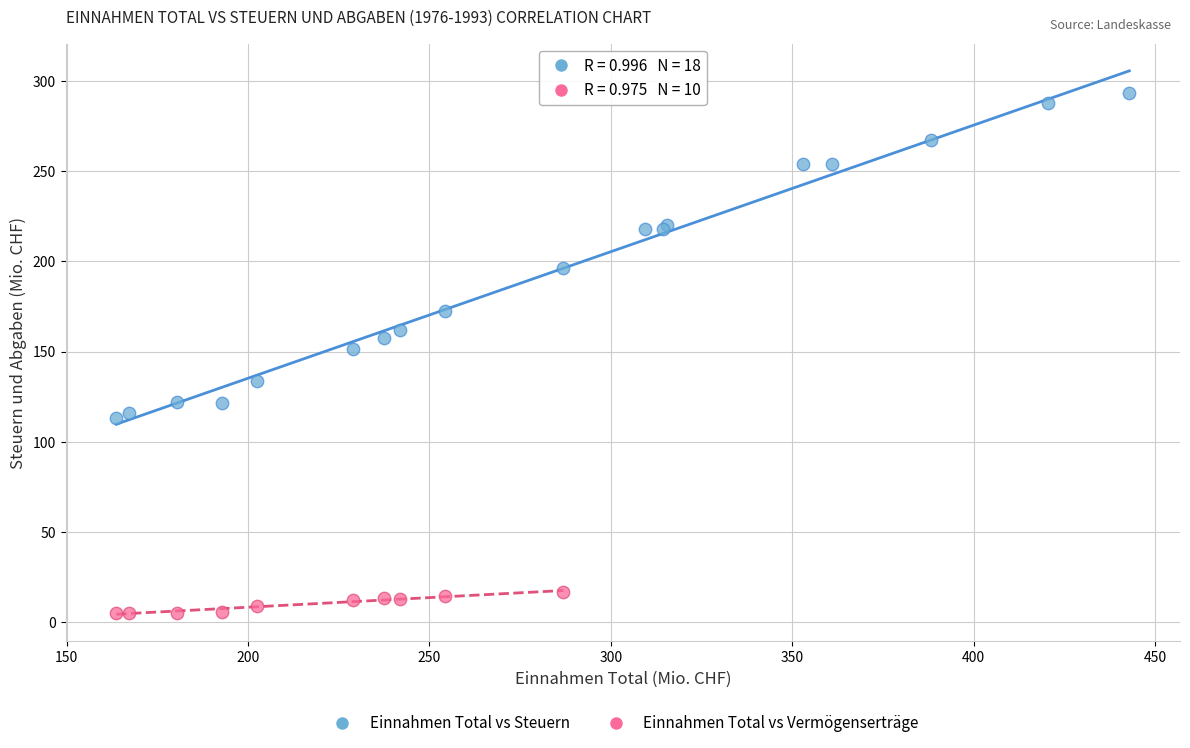

Which series contains the highest Y value?

Einnahmen Total vs Steuern